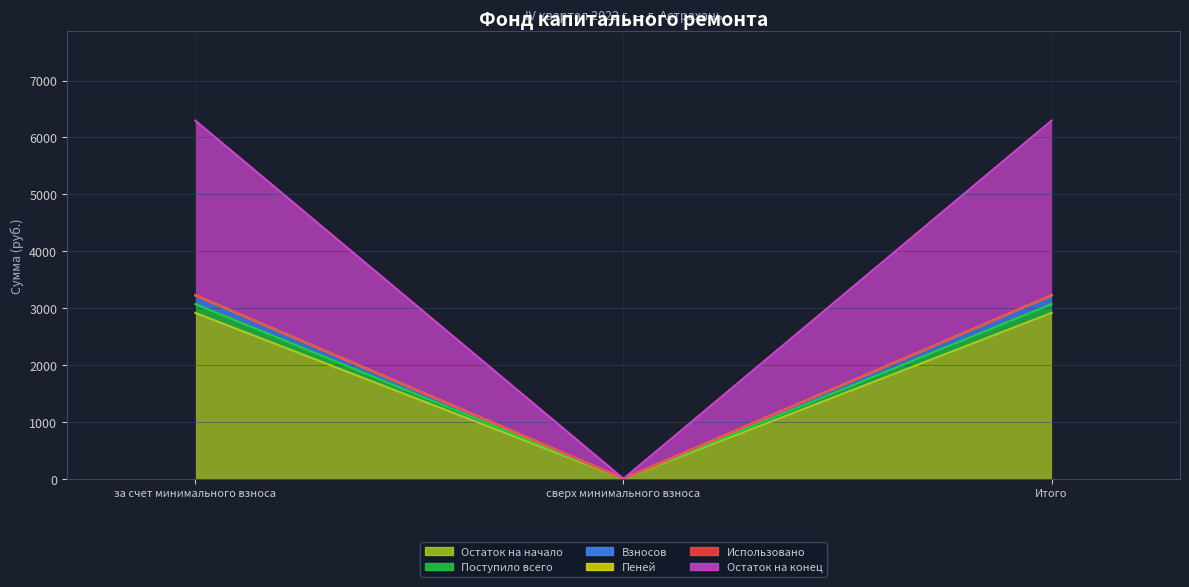

At which category is the sum across all series the highest?

за счет минимального взноса